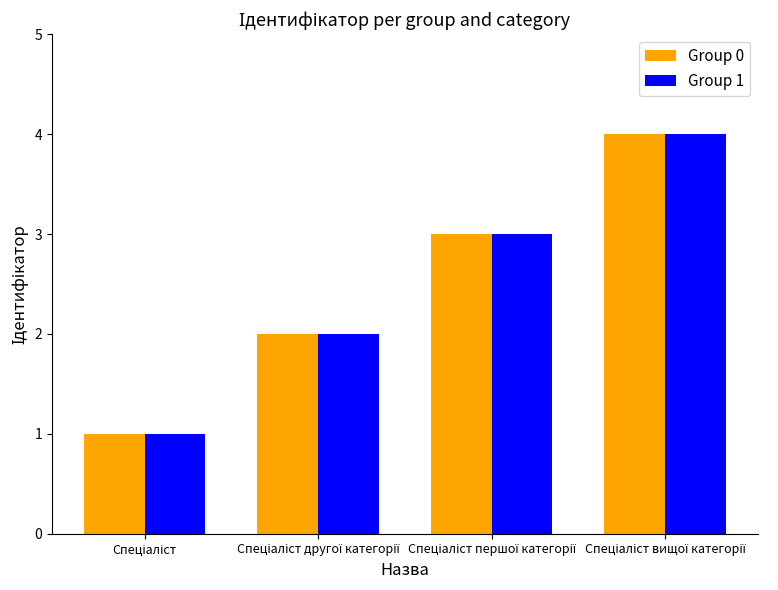

Reading right to left, transcribe all the data shown in this chart.

Group 0: 4	3	2	1
Group 1: 4	3	2	1